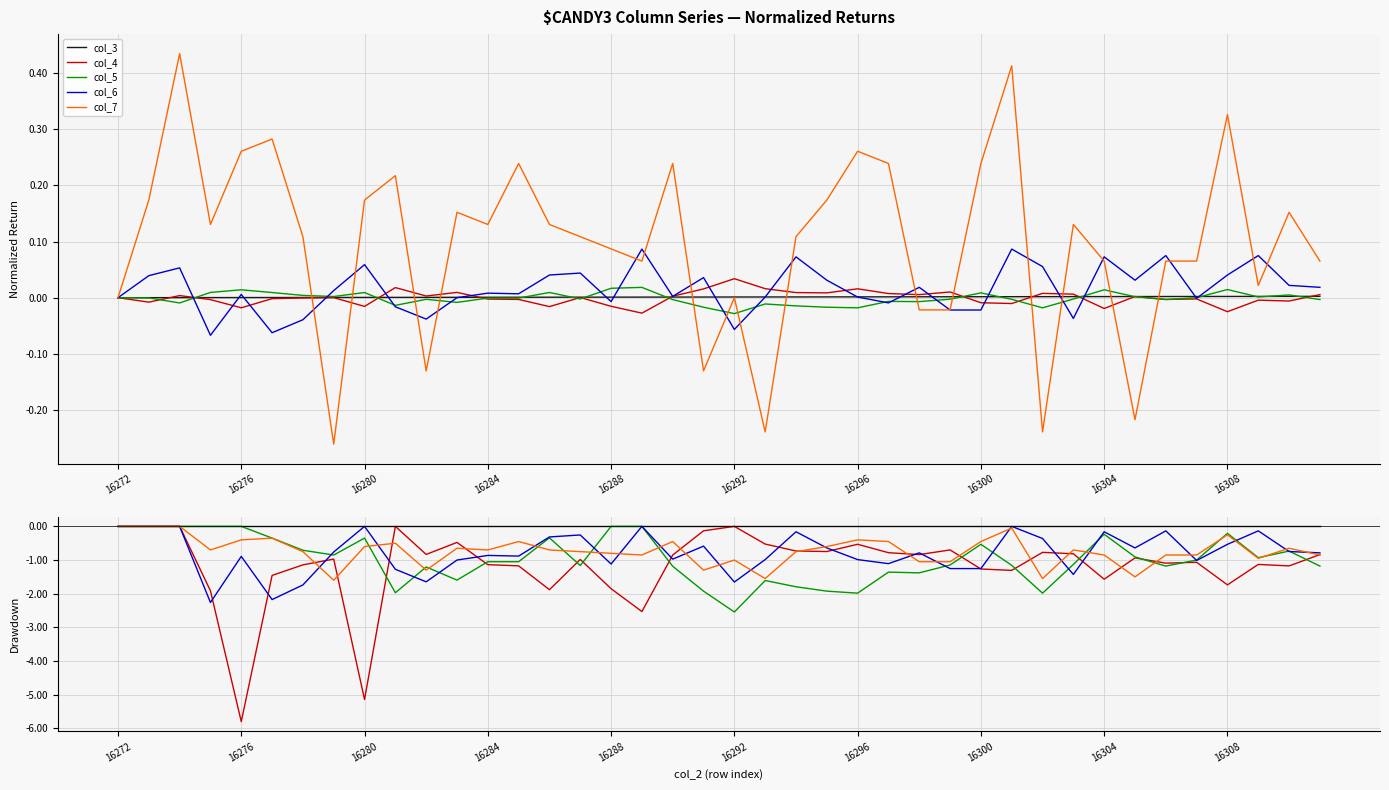

True or false: col_3 and col_7 intersect in this chart.

False